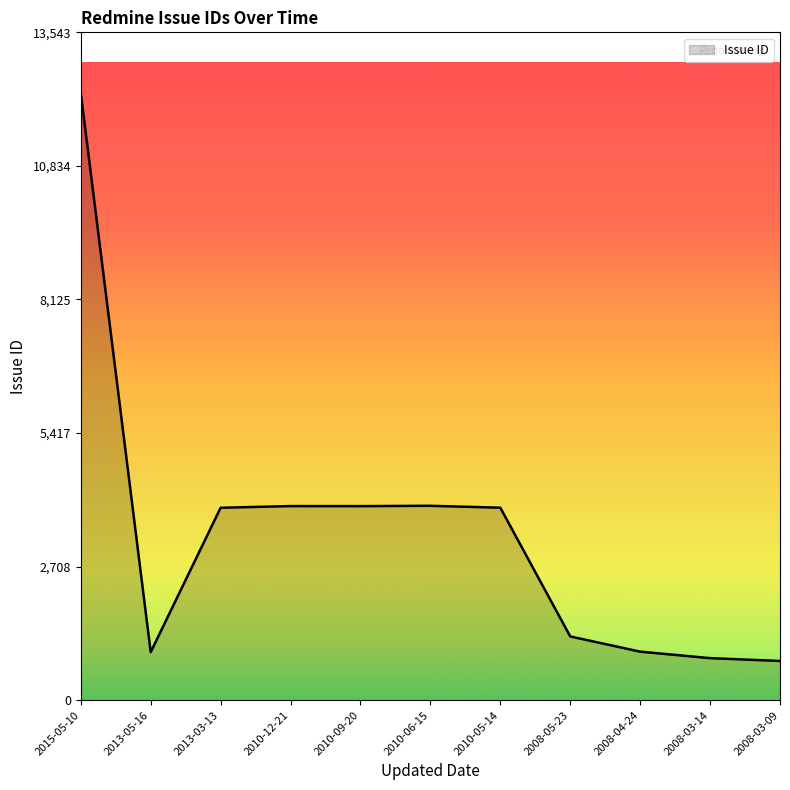

How many lines are shown in the chart?

1